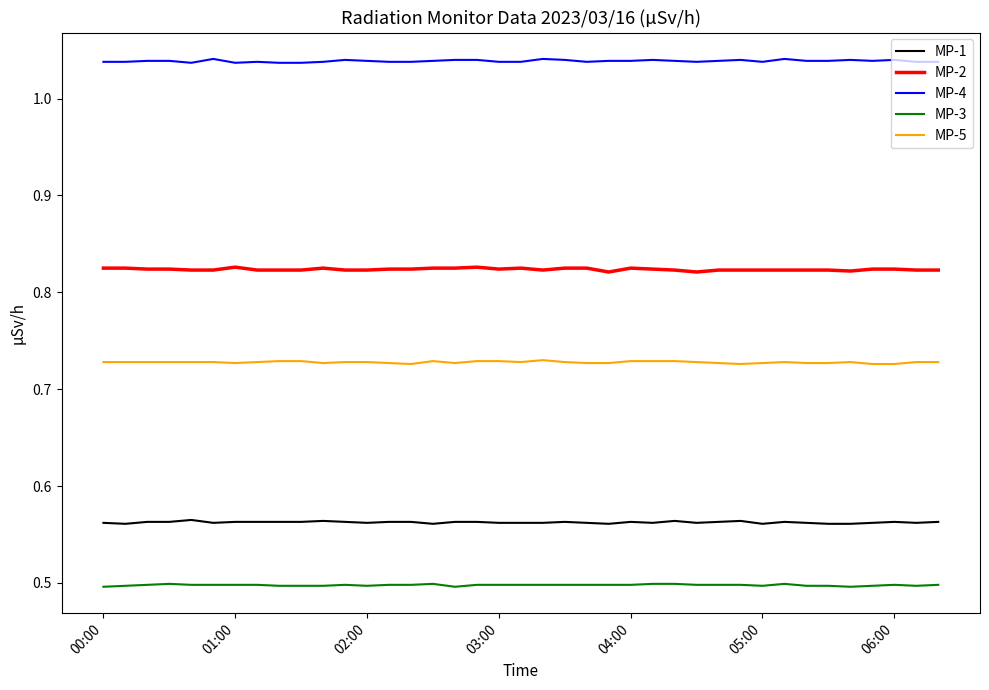

How many categories are shown in the chart?

39